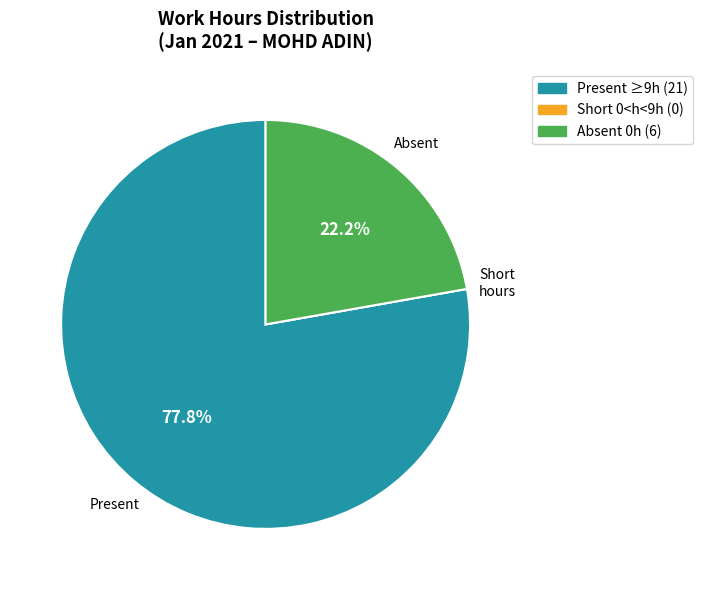

Is there a majority slice in this chart?

Yes